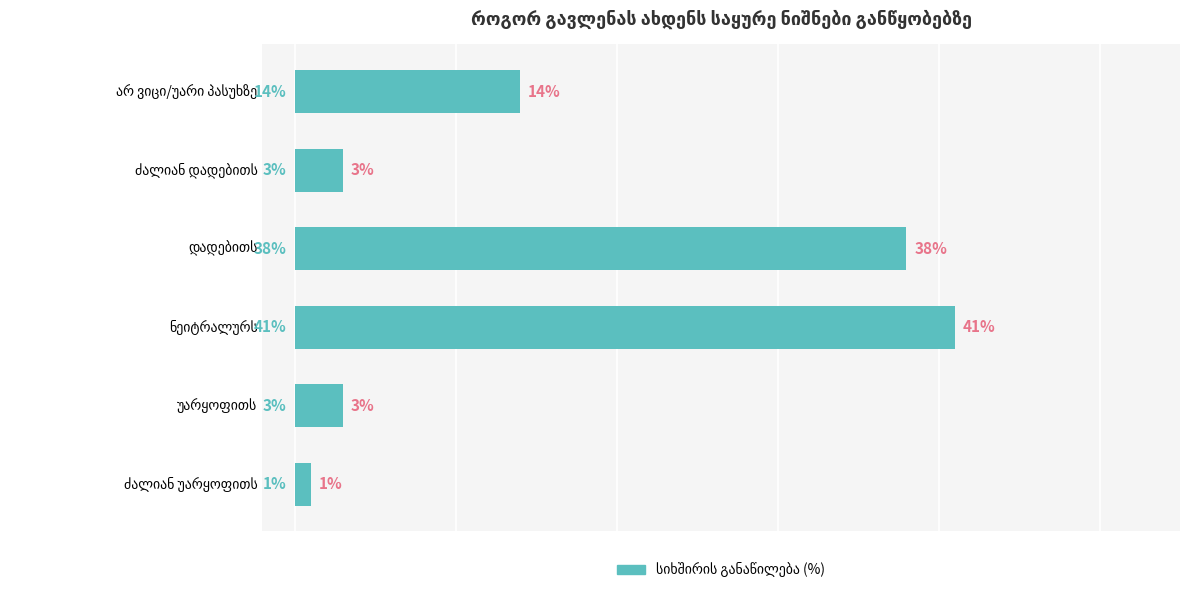

Are the bars grouped side by side (vs. stacked)?

No